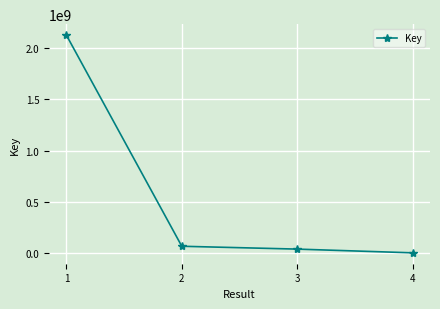

Reading left to right, what are all the values shown in this chart?

2128860280	64563133	36734738	314643